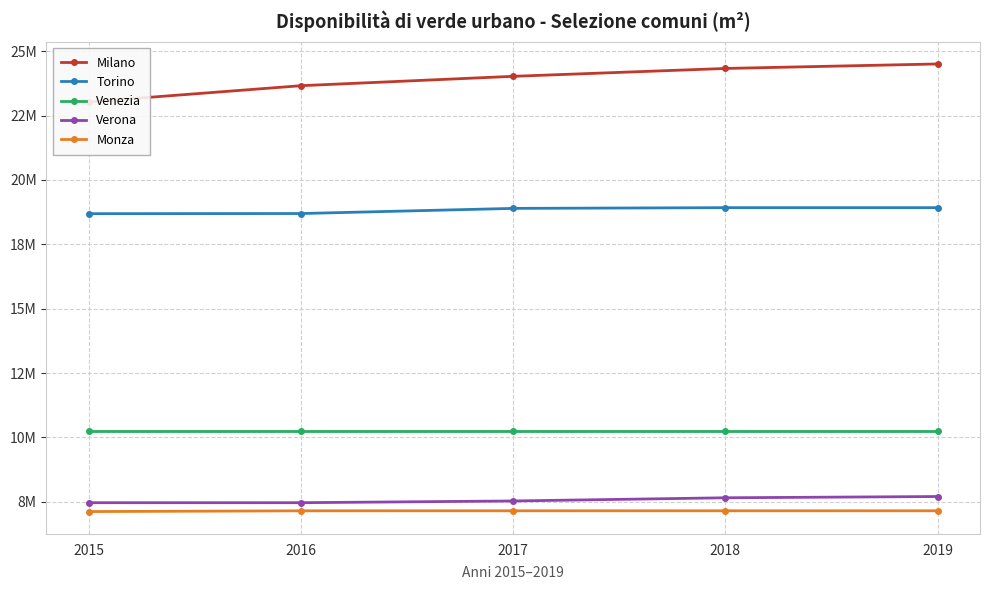

What is the minimum value for Milano?

23028467